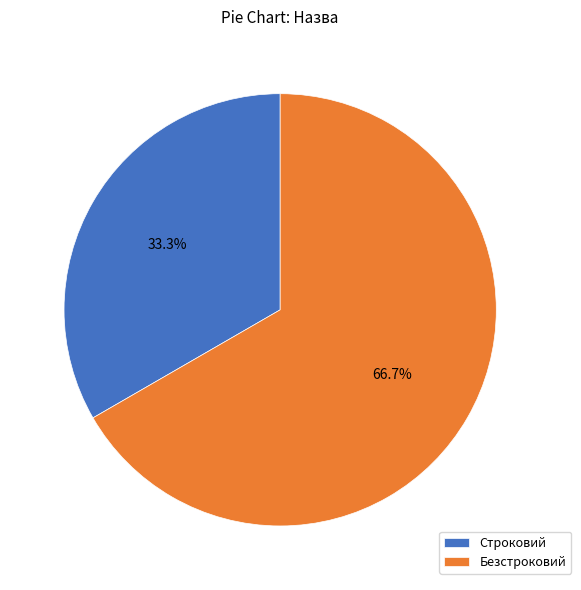

True or false: Строковий accounts for 33% of the total.

True